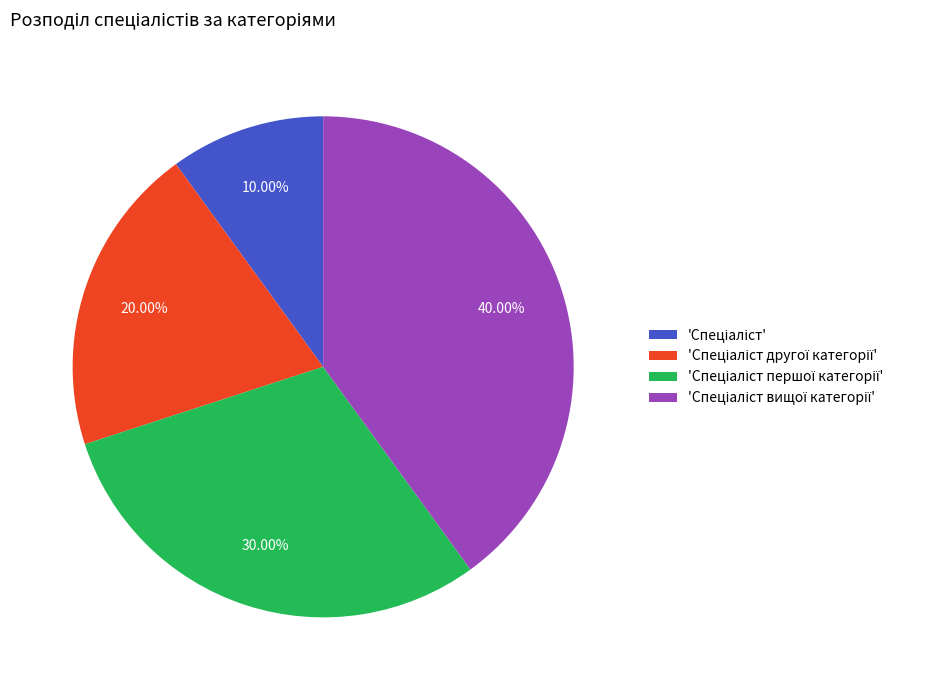

Is there a majority slice in this chart?

No